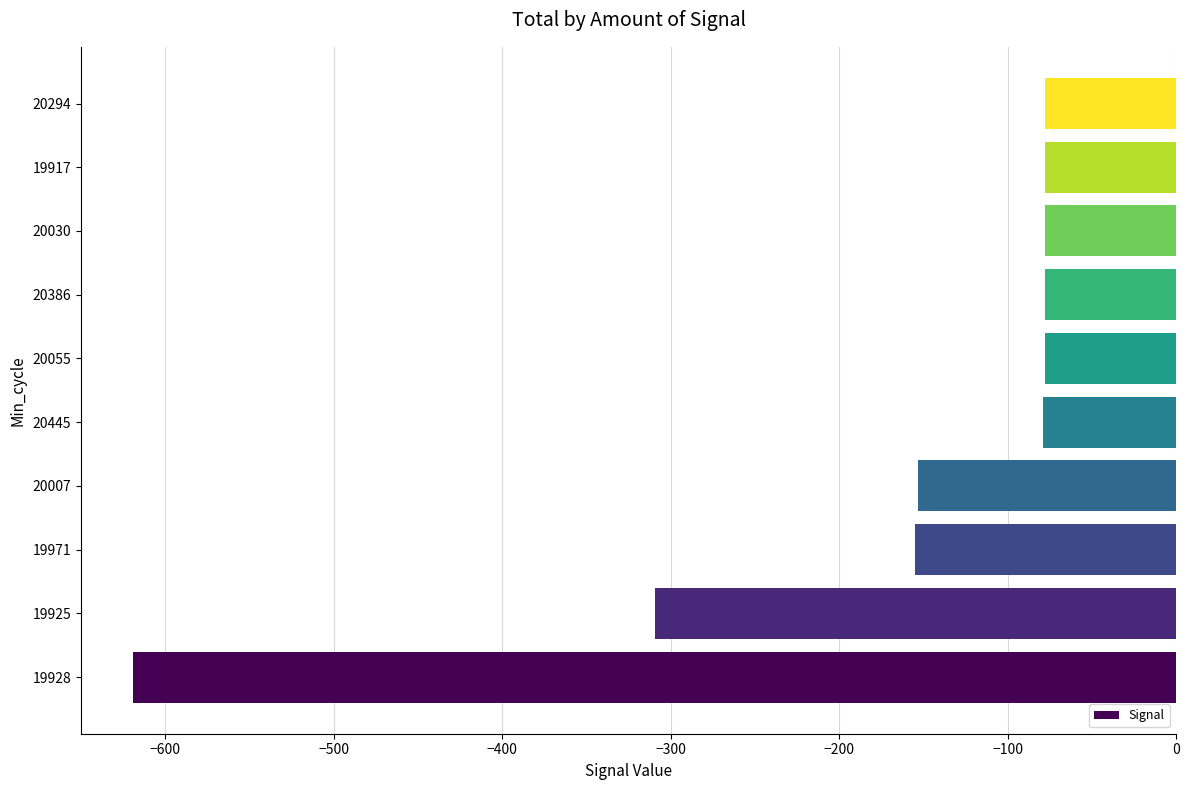

How many data points are less than -78?

5